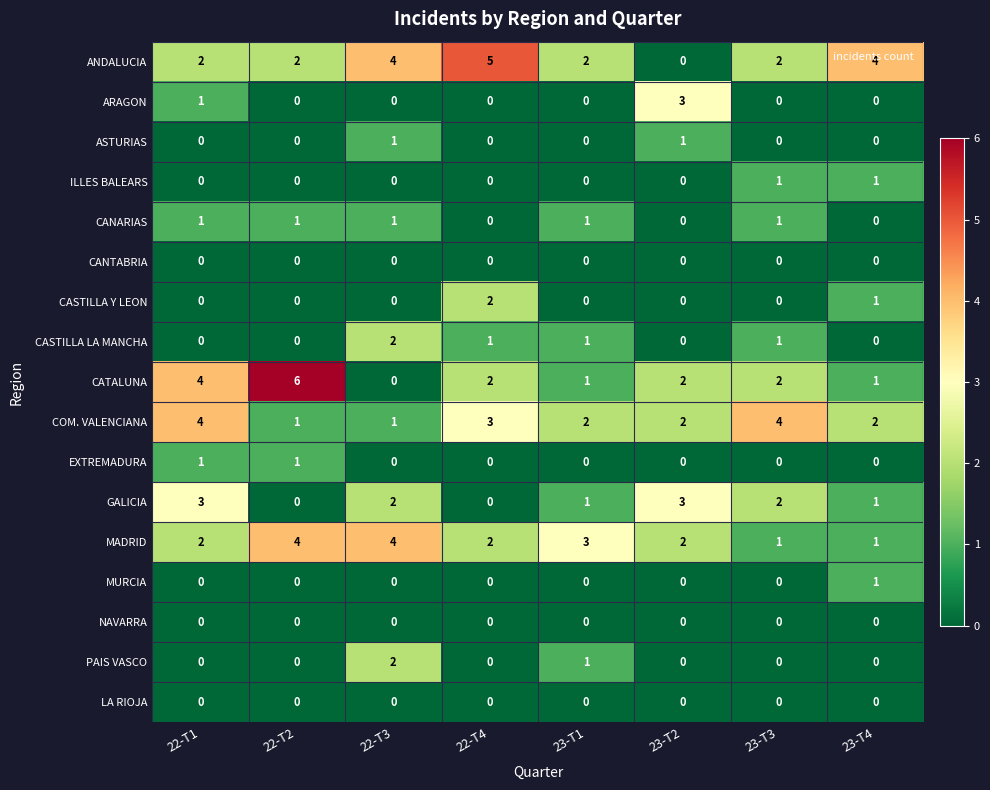

At which label does CASTILLA LA MANCHA first exceed 1?

22-T3